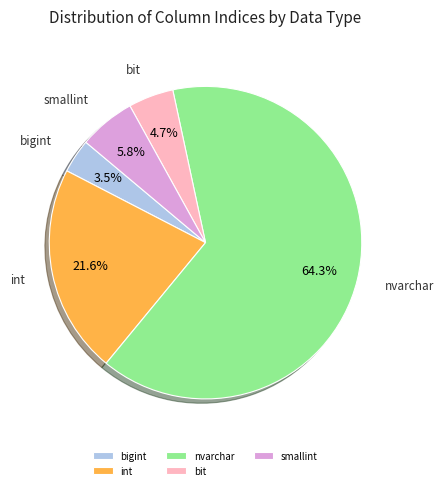

Does any single category account for the majority?

Yes